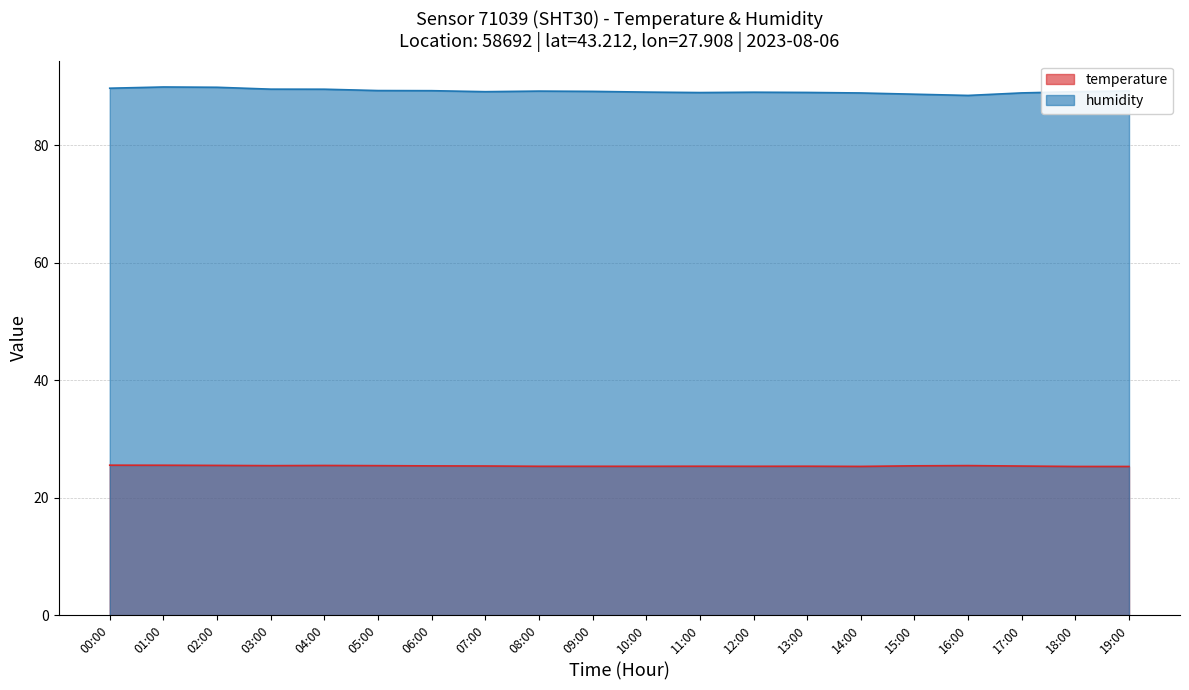

True or false: temperature and humidity cross at least once.

False